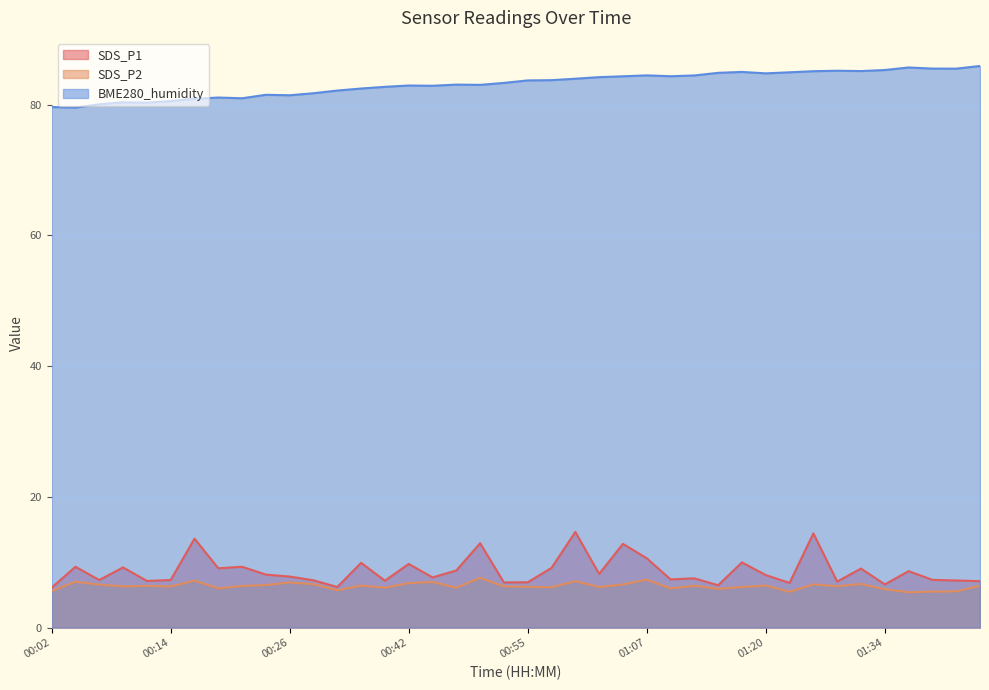

True or false: BME280_humidity and SDS_P1 cross at least once.

False